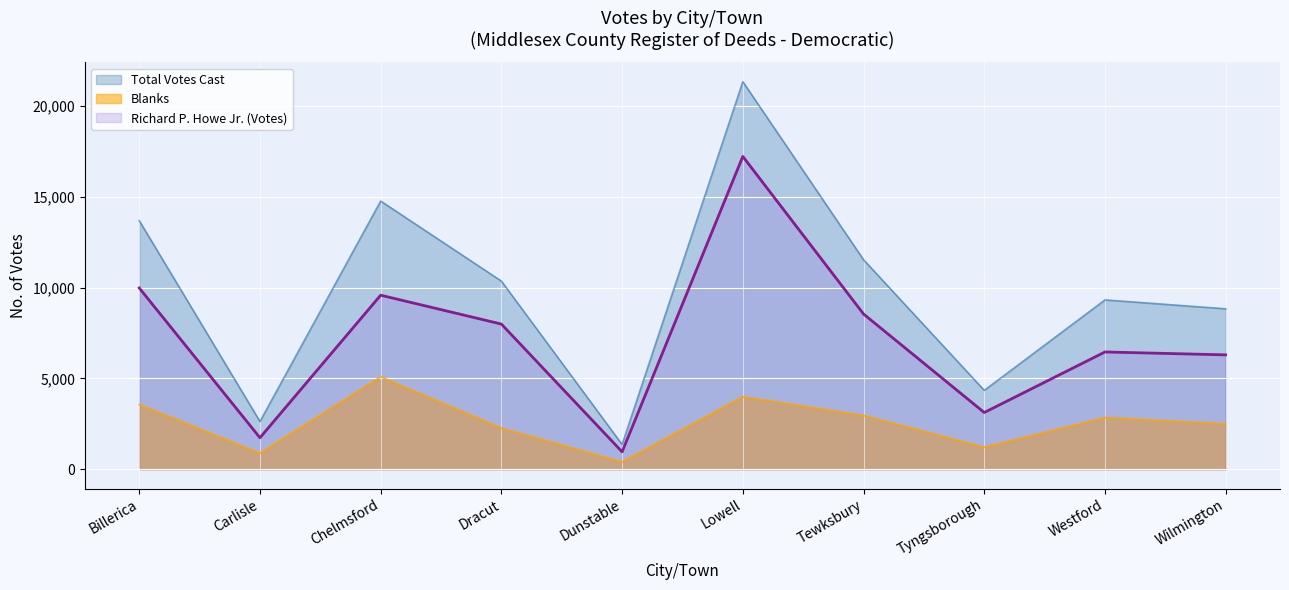

At which label does Richard P. Howe Jr. (Votes) reach its minimum?

Dunstable